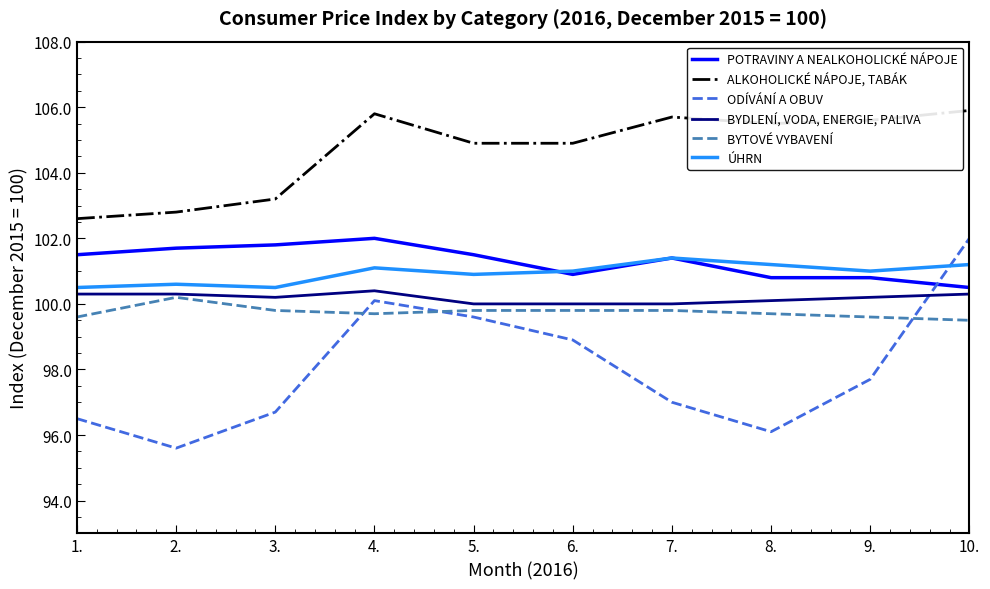

Which series has the largest range (max minus min)?

ODÍVÁNÍ A OBUV